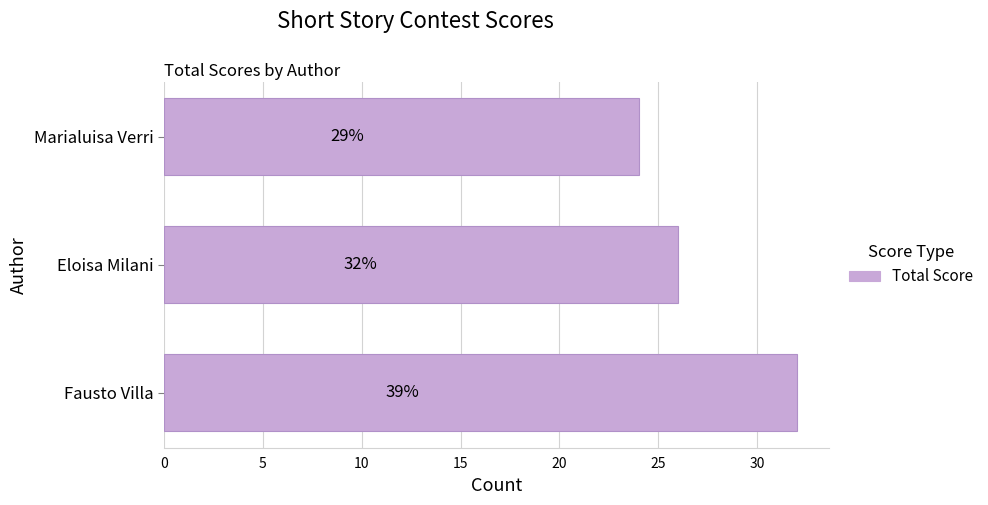

What is the greatest value displayed?

32